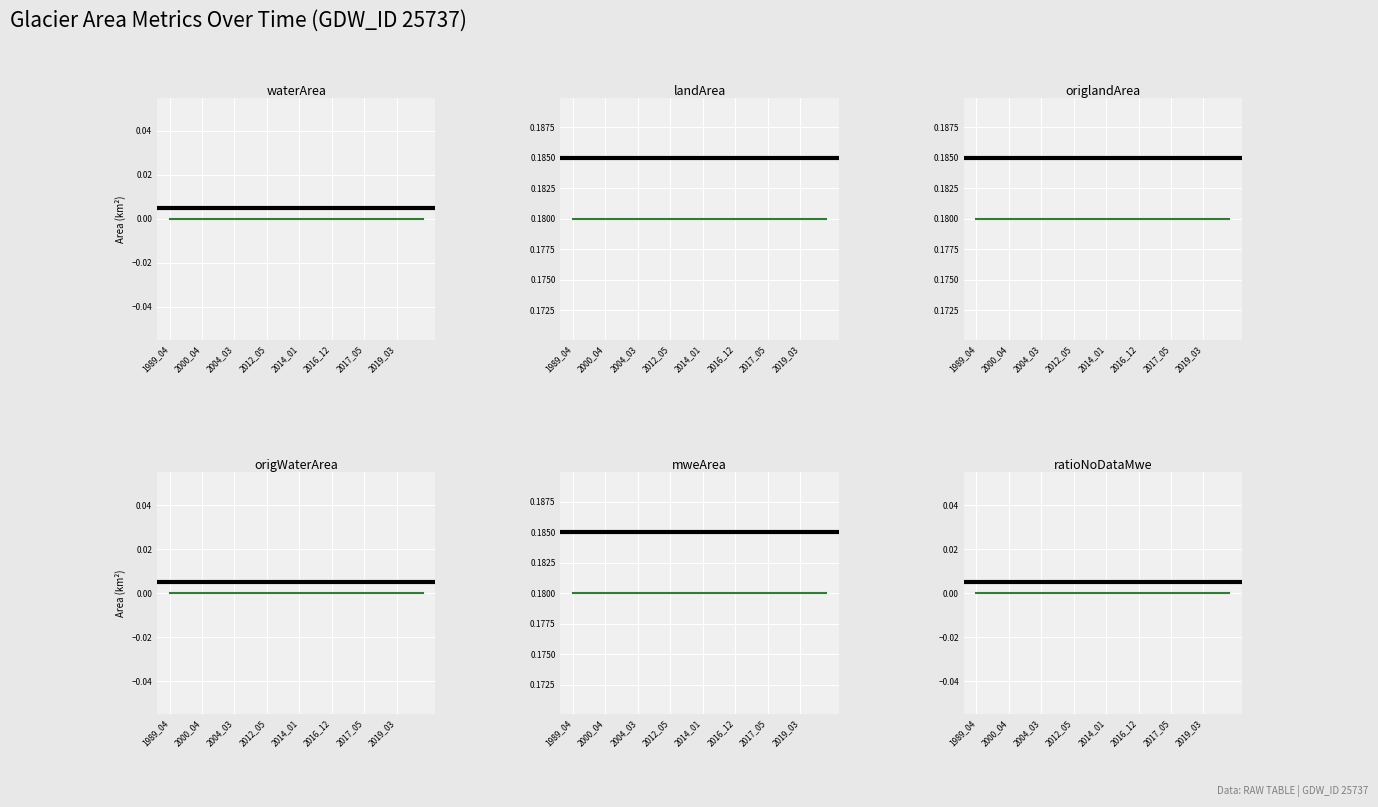

Between 1989_04 and 17, which is larger?

1989_04